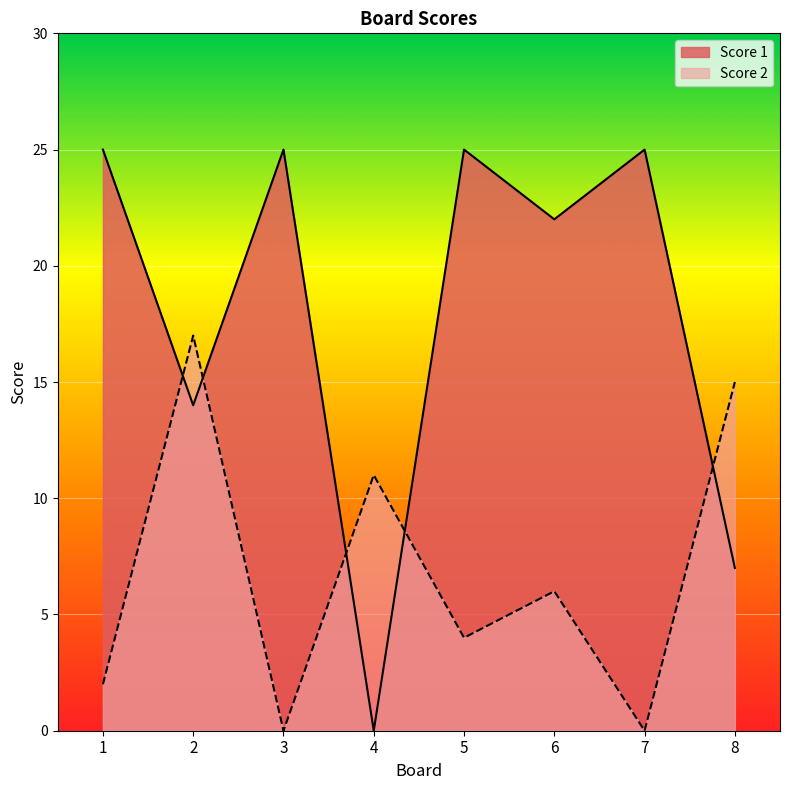

What is the value of the Score 1 point at the 5th from the left?

25